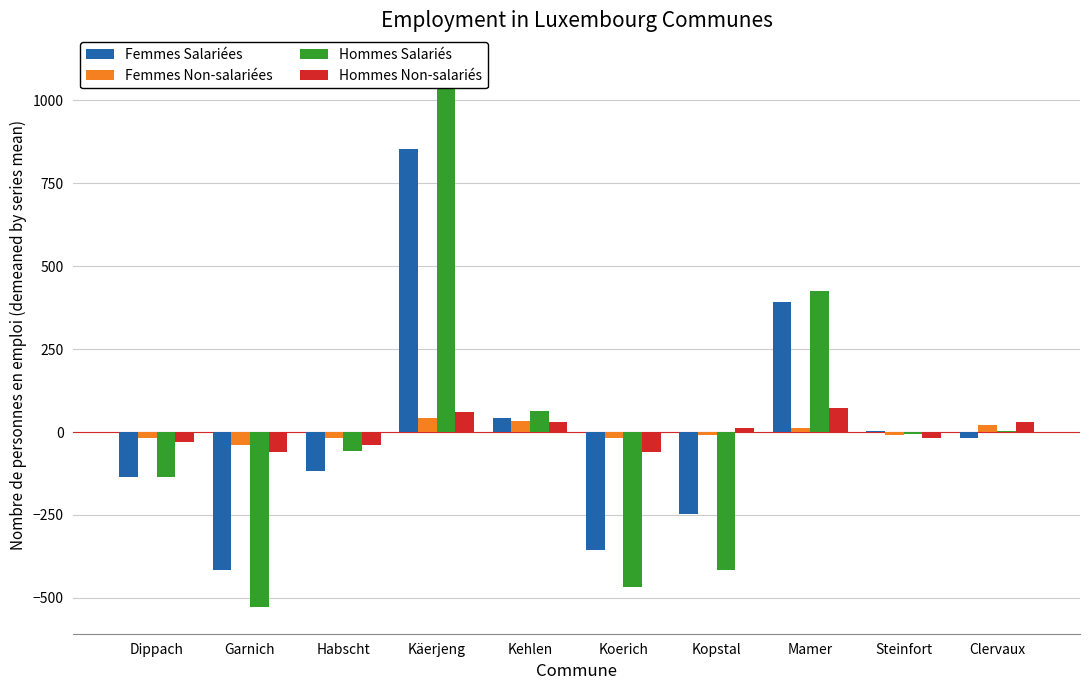

At which label is Hommes Non-salariés closest to 6?

Kopstal